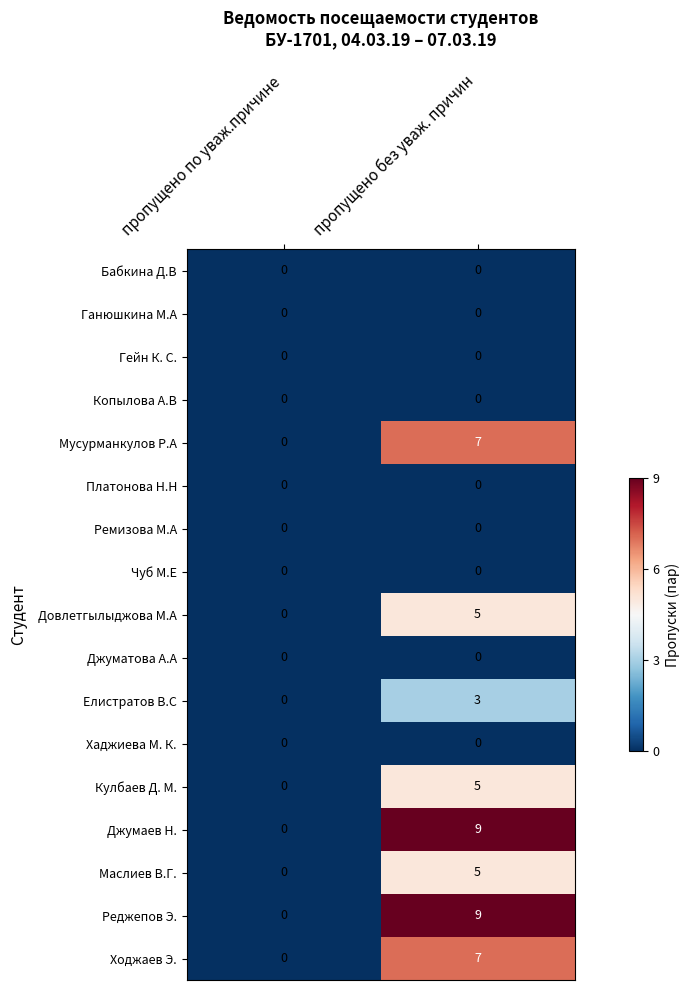

Rank the categories by Елистратов В.С value from lowest to highest.

пропущено по уваж.причине, пропущено без уваж. причин